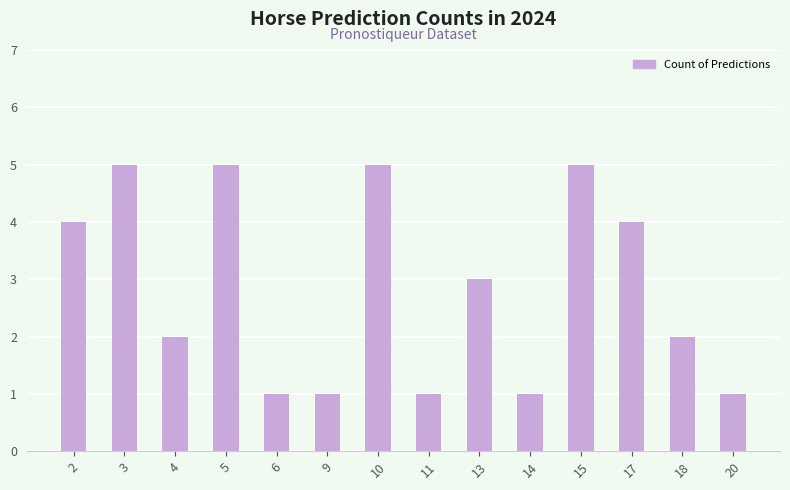

The value at 18 is 1. True or false?

False